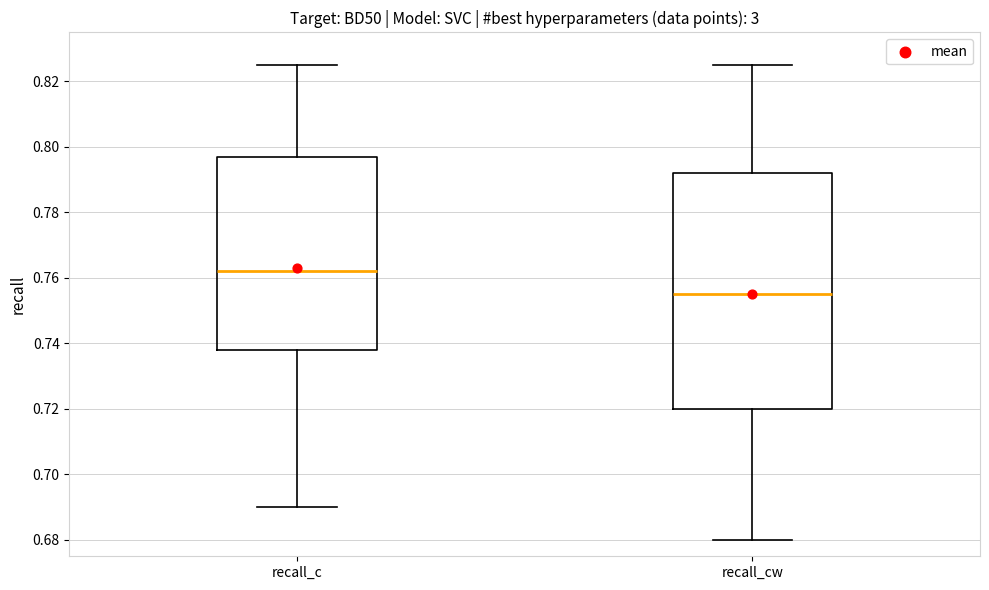

Where is the upper edge of the box for recall_cw on the y-axis? The values are not printed on the chart, so give them approximately, as read against the axis.

0.792